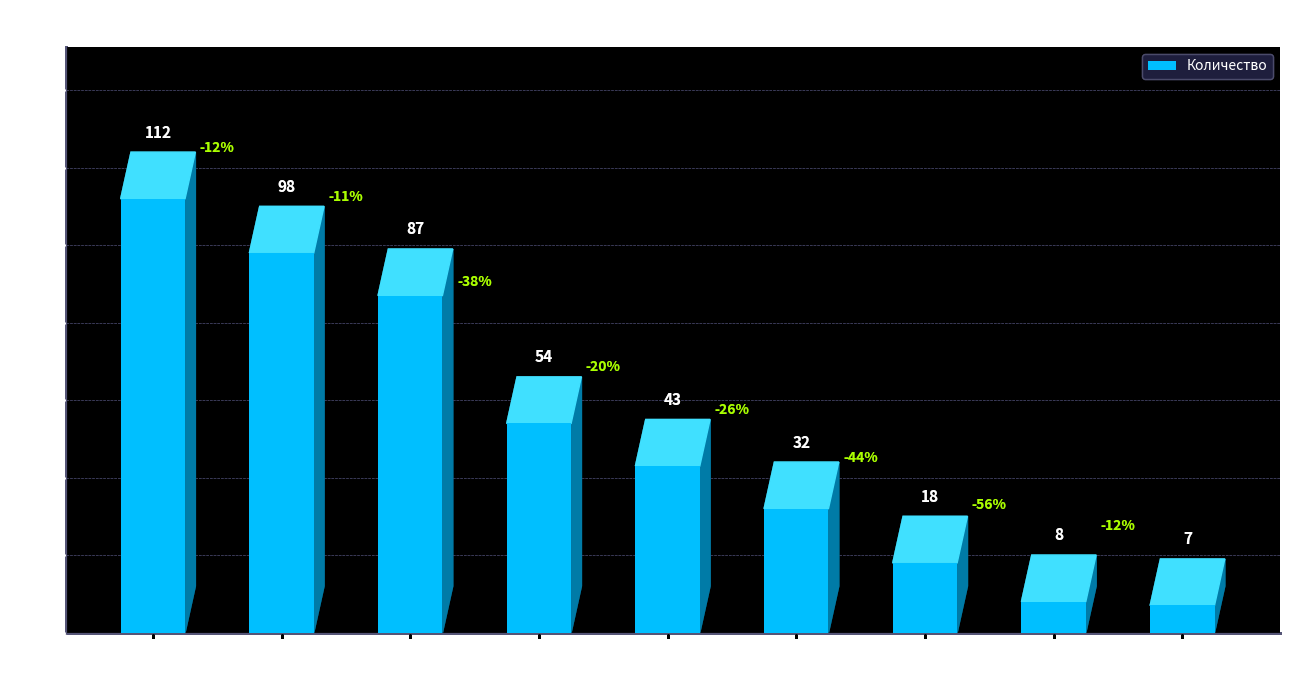

What is the sum of the values at Фокинский and Почепский?

94